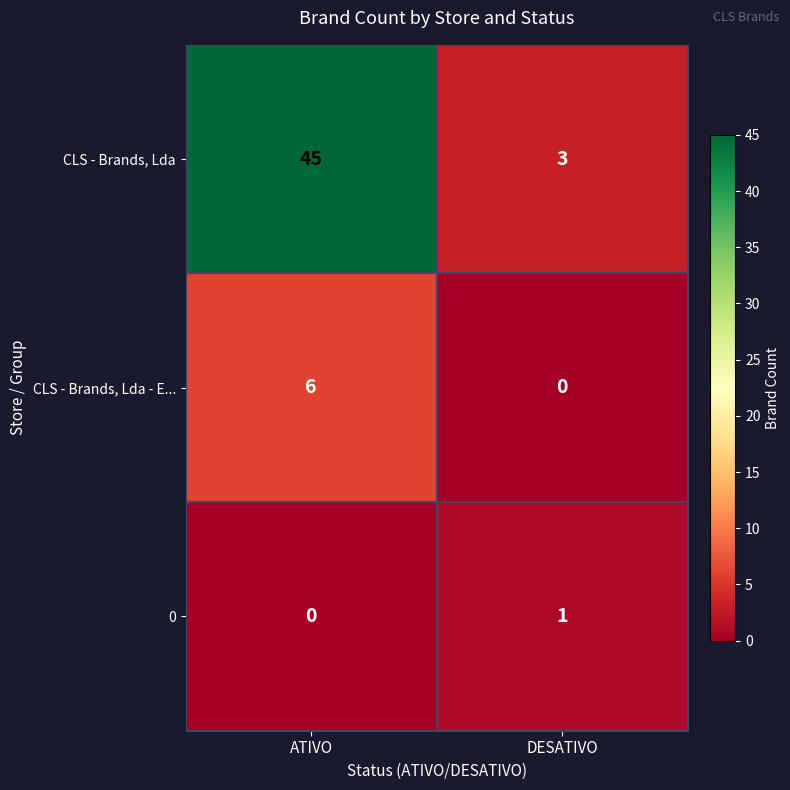

Which series has the largest total across all categories?

CLS - Brands, Lda